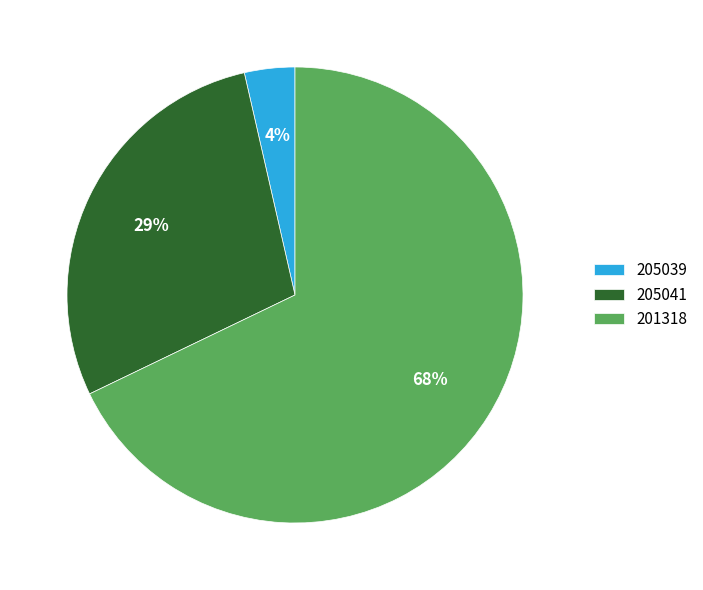

Approximately how many times larger is the value at 205041 compared to 201318?

0.4